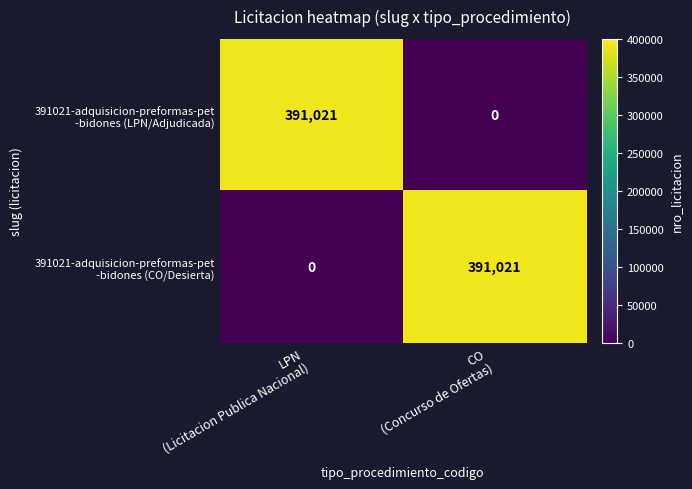

What is the maximum value shown in the chart?

391021